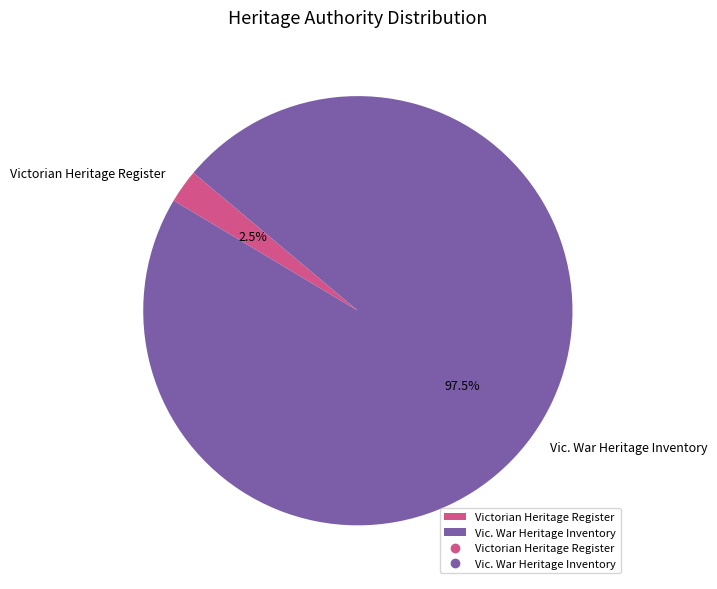

Which has a higher value, Victorian Heritage Register or Vic. War Heritage Inventory?

Vic. War Heritage Inventory